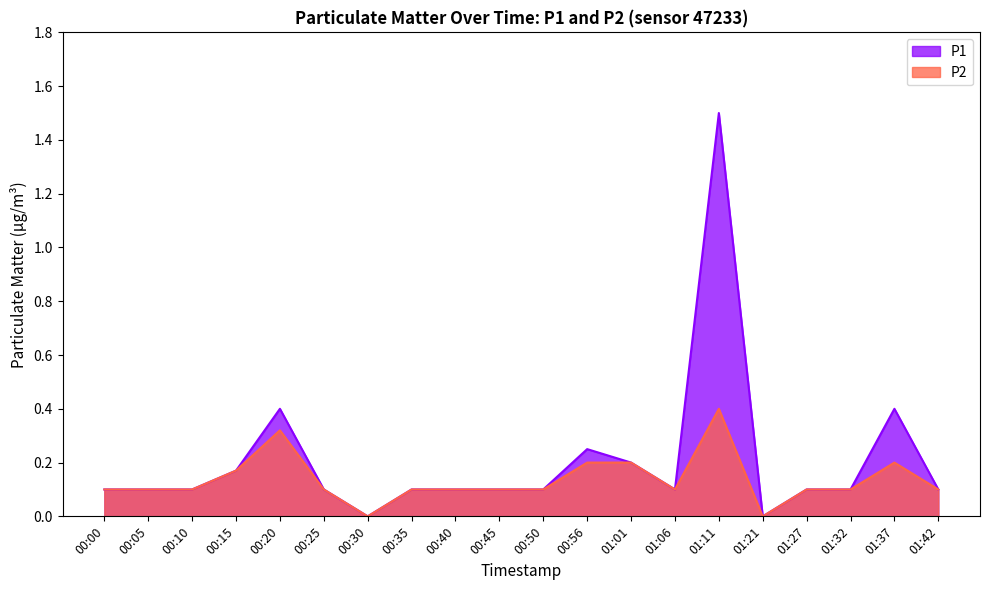

At which category does the chart reach its minimum across all series?

00:30